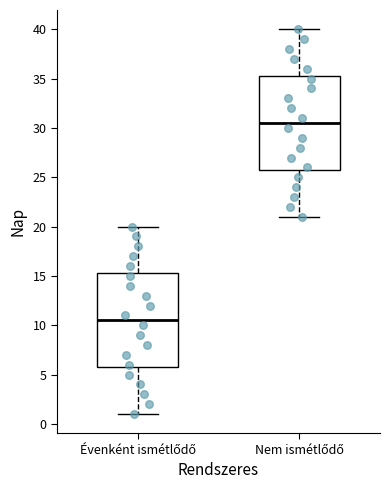

Which box has the highest median line?

Nem ismétlődő